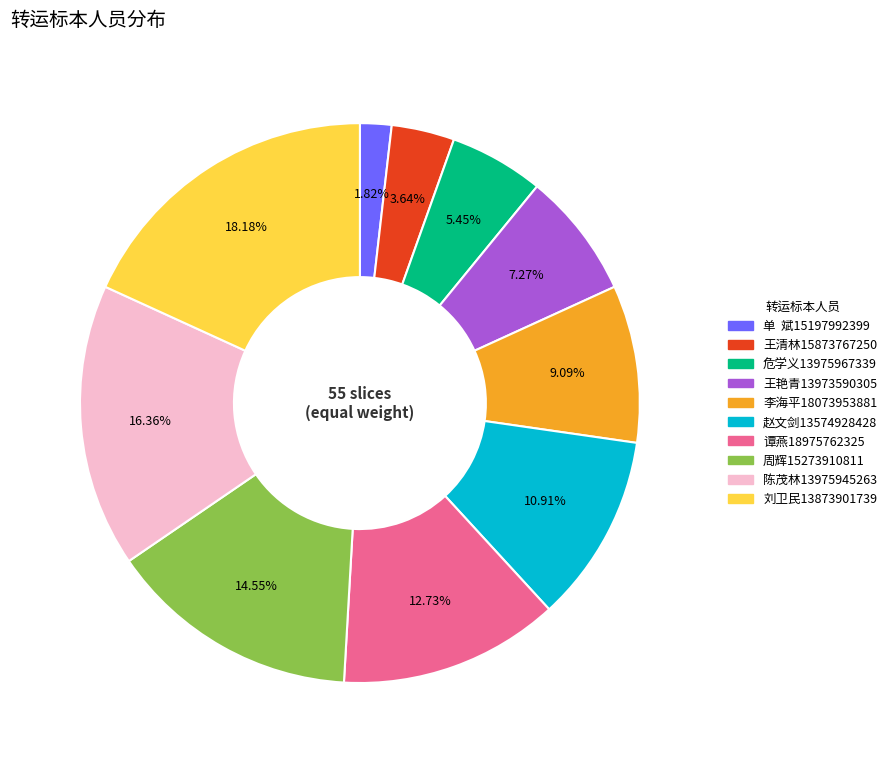

What is the largest slice in the pie chart?

刘卫民13873901739